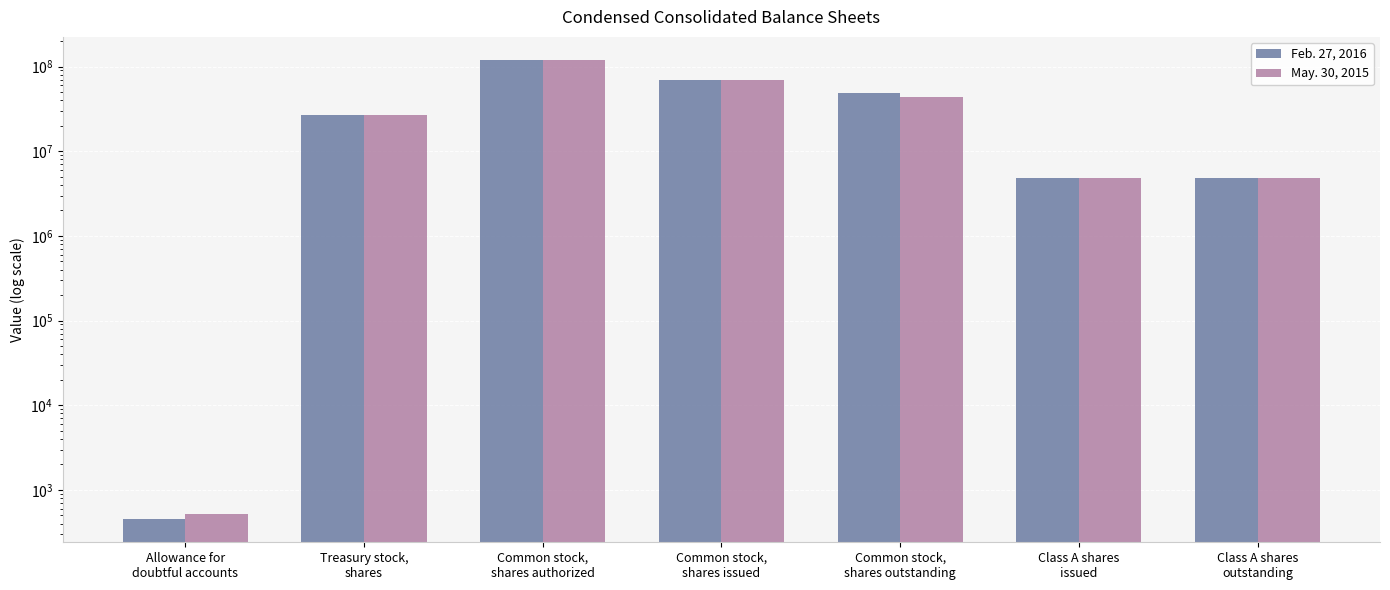

What is the value of the Feb. 27, 2016 bar at the 4th from the left?

70261000